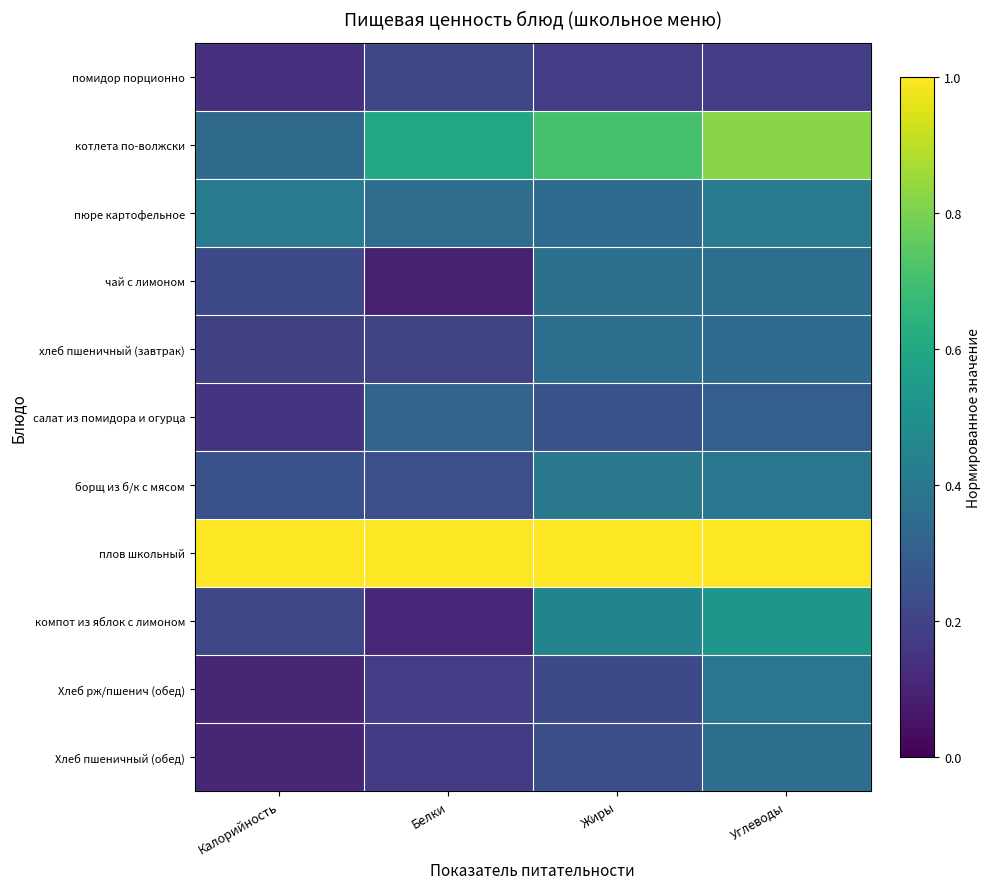

Reading left to right, list all the values displayed in this chart.

помидор порционно: Калорийность=0.1	Белки=0.2	Жиры=0.2	Углеводы=0.2
котлета по-волжски: Калорийность=0.3	Белки=0.6	Жиры=0.7	Углеводы=0.8
пюре картофельное: Калорийность=0.4	Белки=0.4	Жиры=0.3	Углеводы=0.4
чай с лимоном: Калорийность=0.2	Белки=0.1	Жиры=0.4	Углеводы=0.4
хлеб пшеничный (завтрак): Калорийность=0.2	Белки=0.2	Жиры=0.4	Углеводы=0.3
салат из помидора и огурца: Калорийность=0.2	Белки=0.3	Жиры=0.2	Углеводы=0.3
борщ из б/к с мясом: Калорийность=0.3	Белки=0.2	Жиры=0.4	Углеводы=0.4
плов школьный: Калорийность=1.0	Белки=1.0	Жиры=1.0	Углеводы=1.0
компот из яблок с лимоном: Калорийность=0.2	Белки=0.1	Жиры=0.5	Углеводы=0.5
Хлеб рж/пшенич (обед): Калорийность=0.1	Белки=0.2	Жиры=0.2	Углеводы=0.4
Хлеб пшеничный (обед): Калорийность=0.1	Белки=0.2	Жиры=0.2	Углеводы=0.4